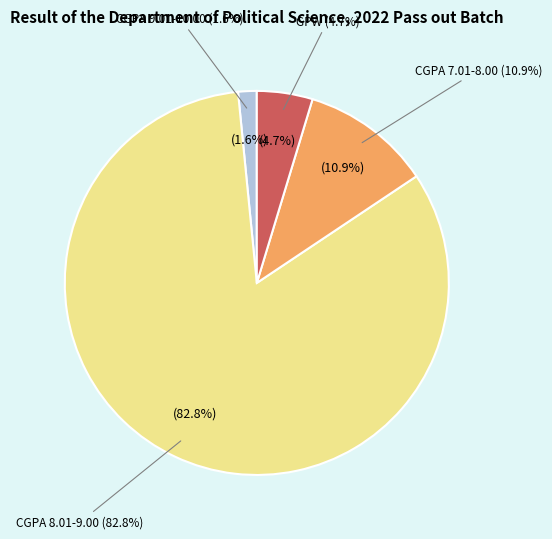

Approximately how many times larger is the value at CGPA 8.01-9.00 compared to CGPA 7.01-8.00?

7.6